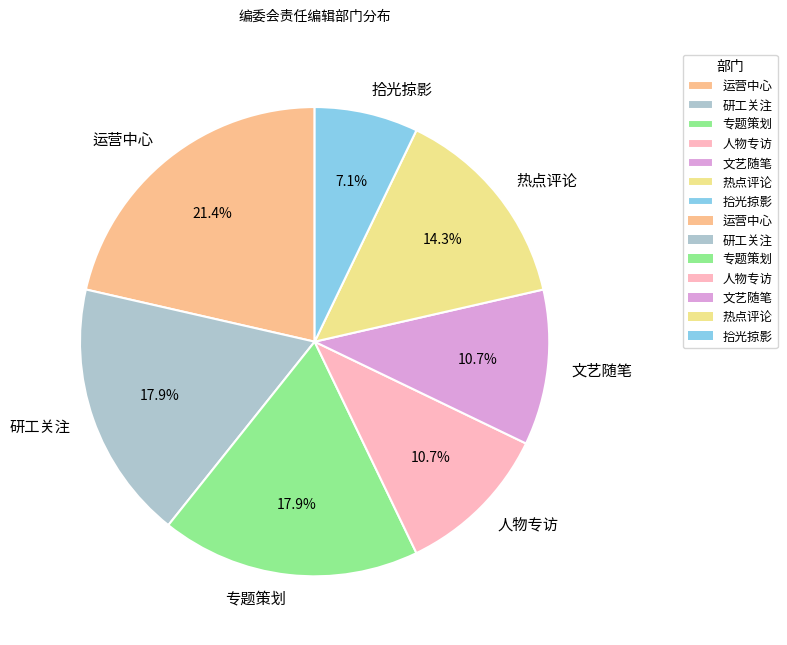

Do 热点评论 and 文艺随笔 together represent more than half of the pie?

No